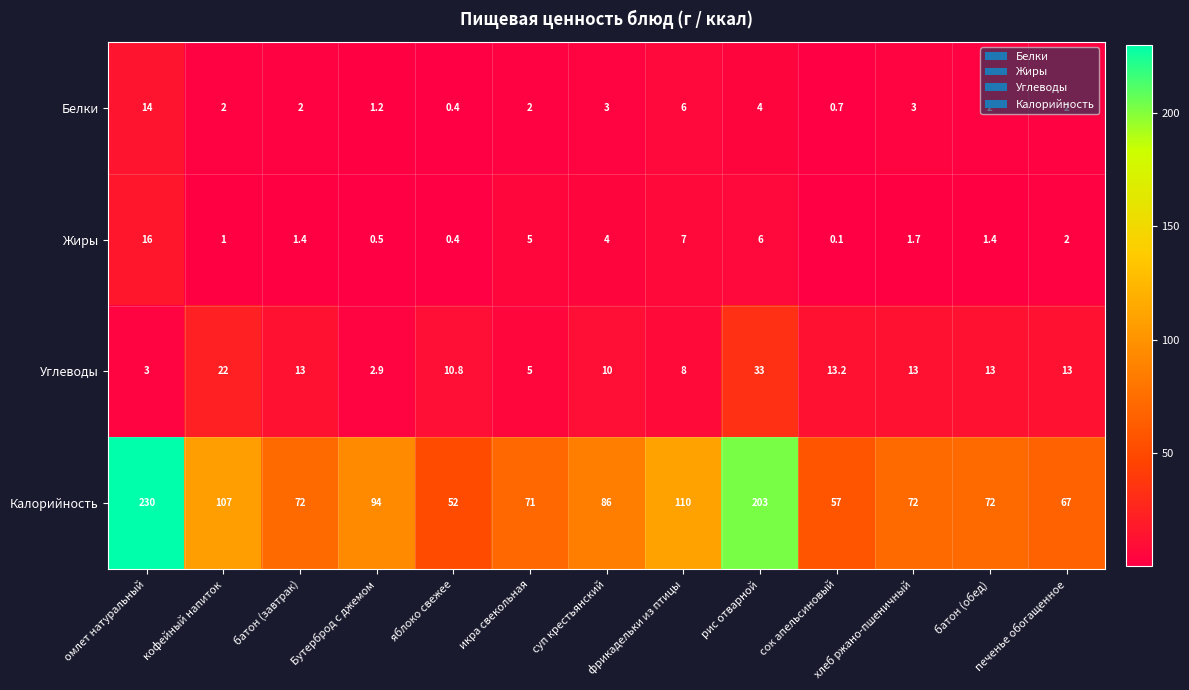

Which series has the largest total across all categories?

Калорийность